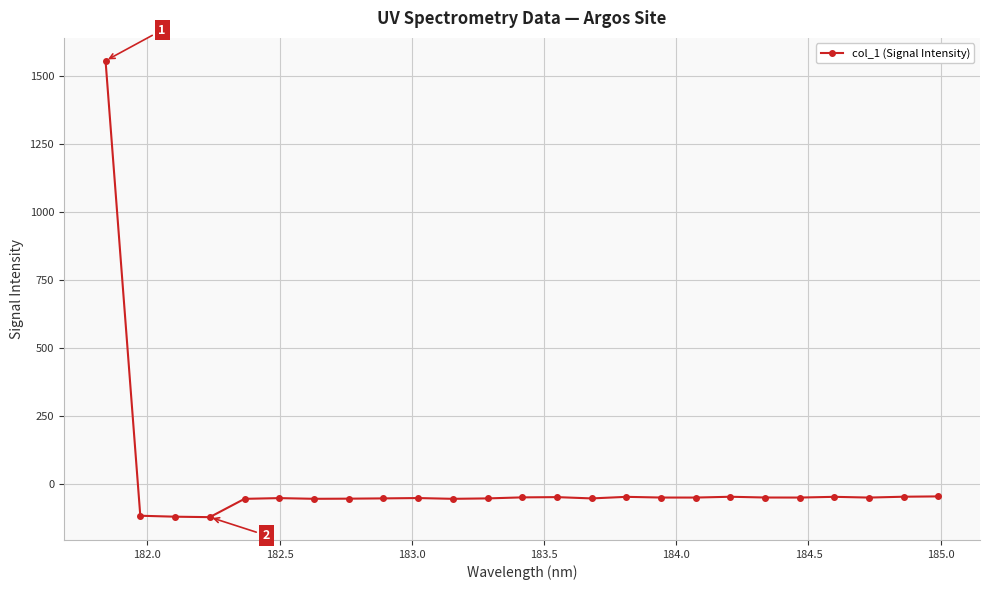

Does the chart display data point markers on the line(s)?

Yes